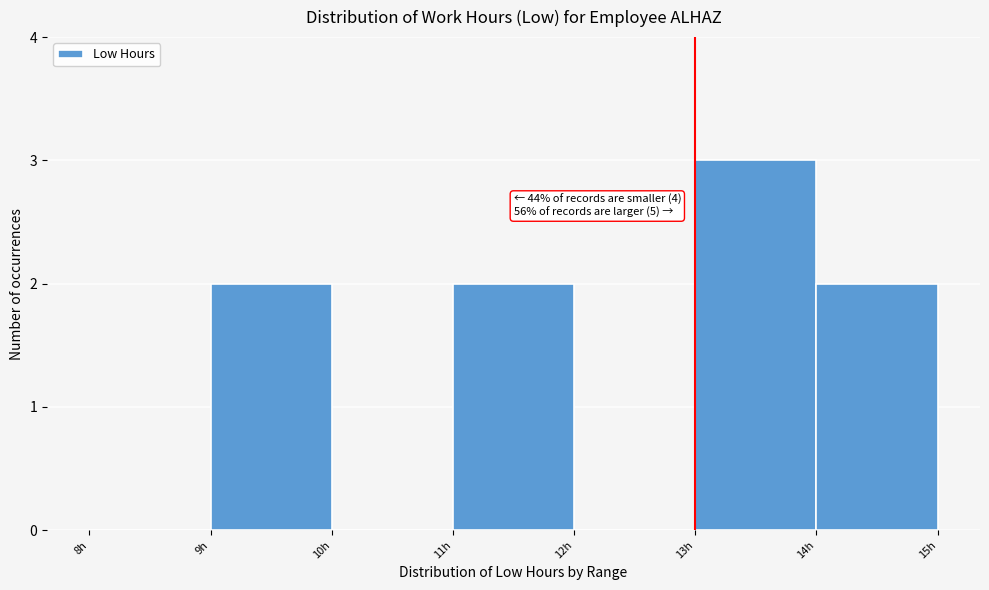

Which range on the x-axis has the tallest bar?

13 to 14